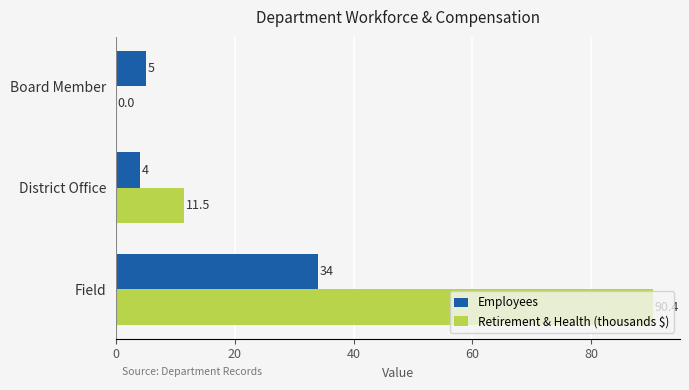

The value of Employees at Board Member is 5.0. True or false?

True